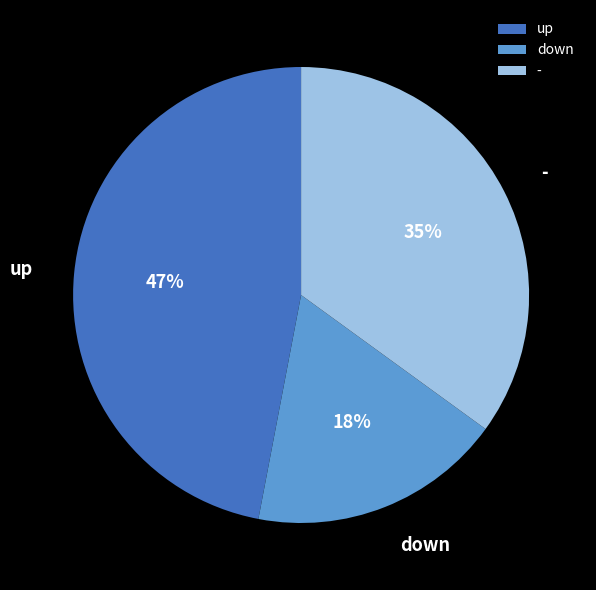

To the nearest percent, what is the difference between the - and up slice percentages?

12%